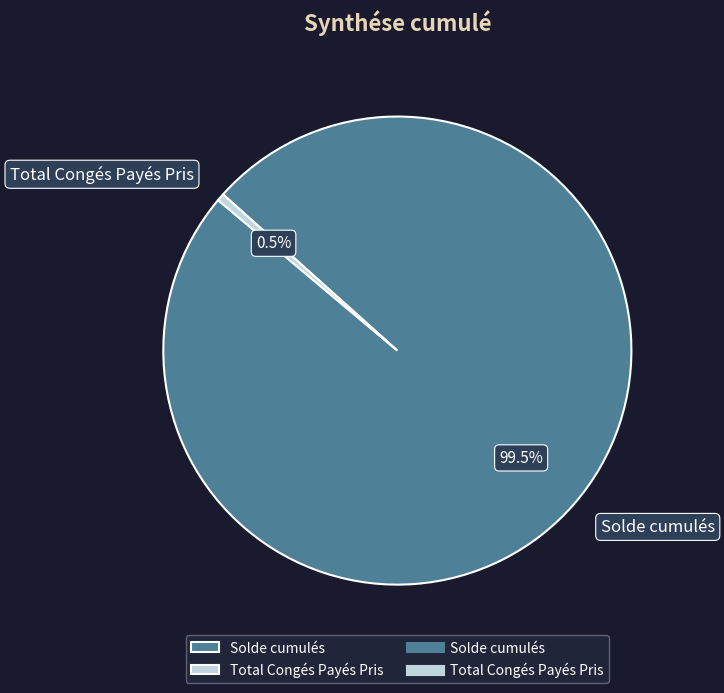

Which slice is the smallest?

Total Congés Payés Pris